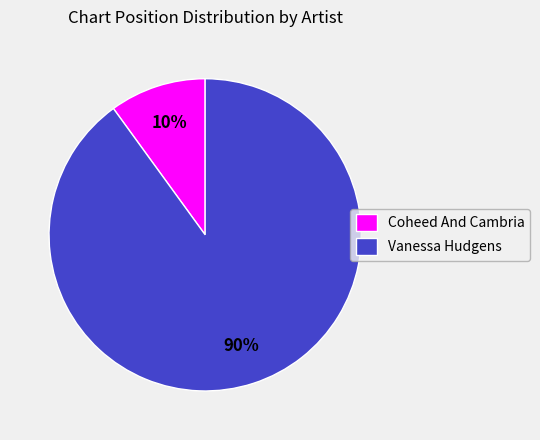

Which slice is the largest?

Vanessa Hudgens